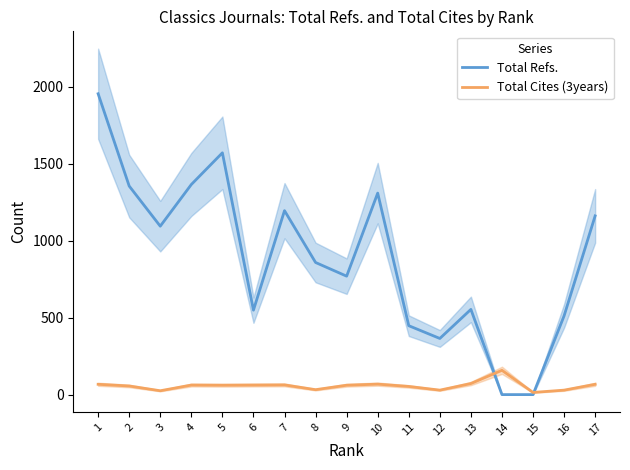

What is the highest value of the Total Cites (3years) series?

158